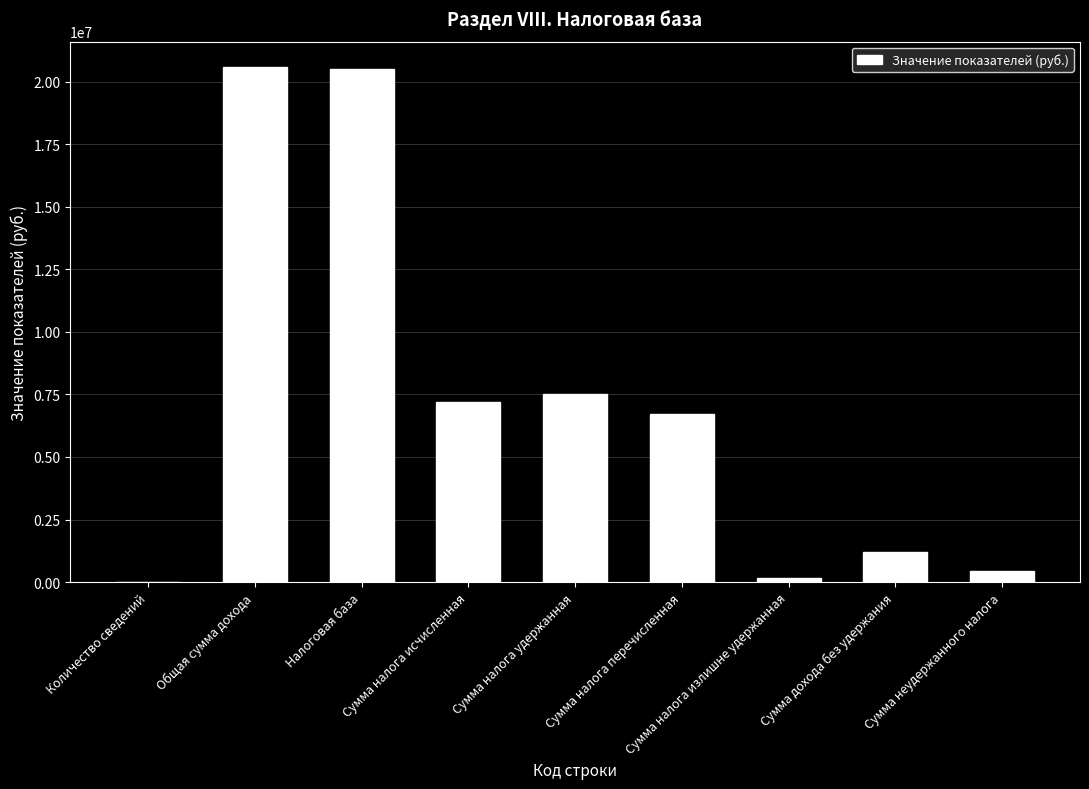

Read the value at Сумма дохода без удержания.

1210539